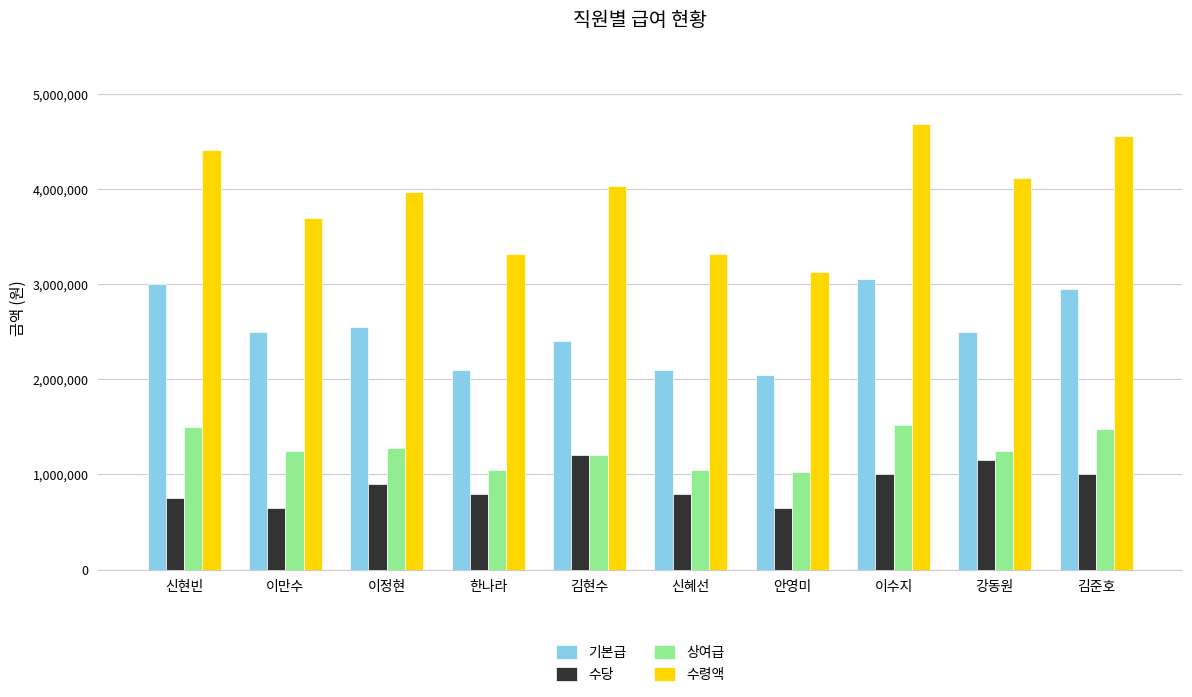

Which series has the largest range (max minus min)?

수령액